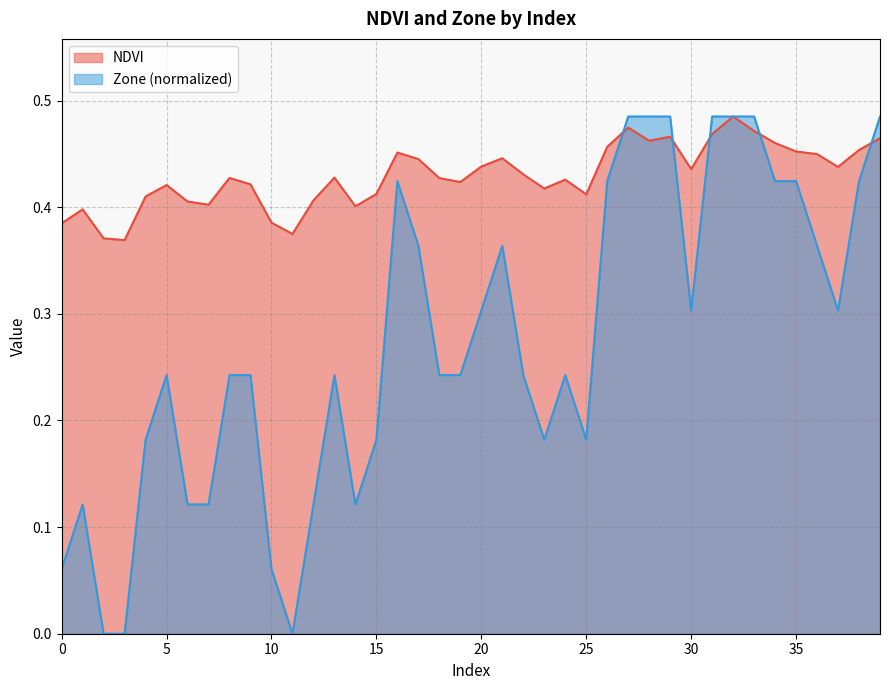

Where is NDVI nearest to the value 0?

3